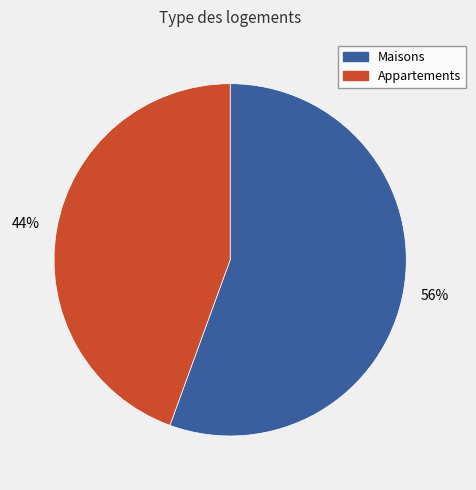

Is there any slice that represents more than half of the pie?

Yes